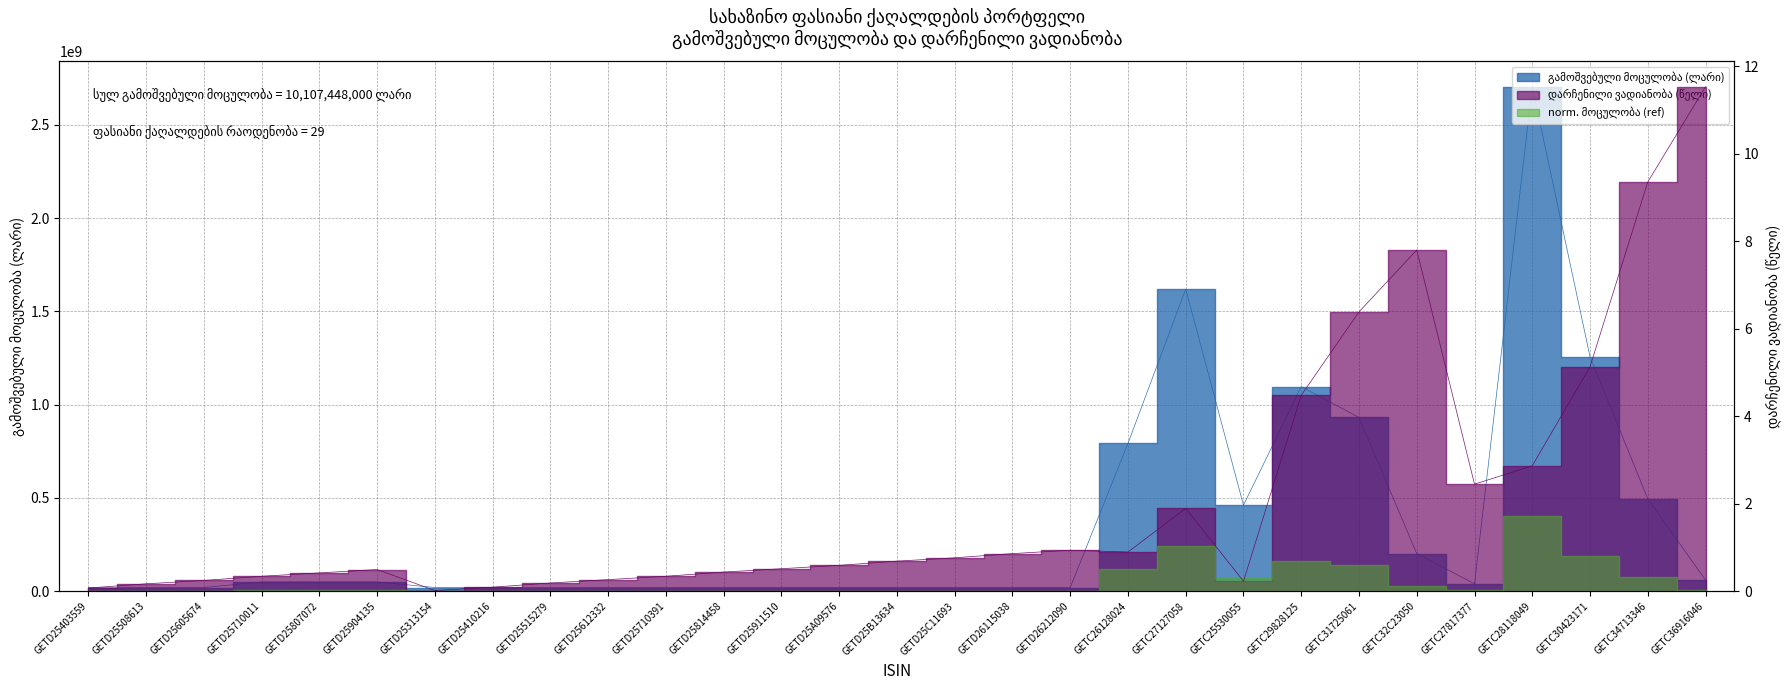

At how many categories does at least one series exceed 1478845707?

2